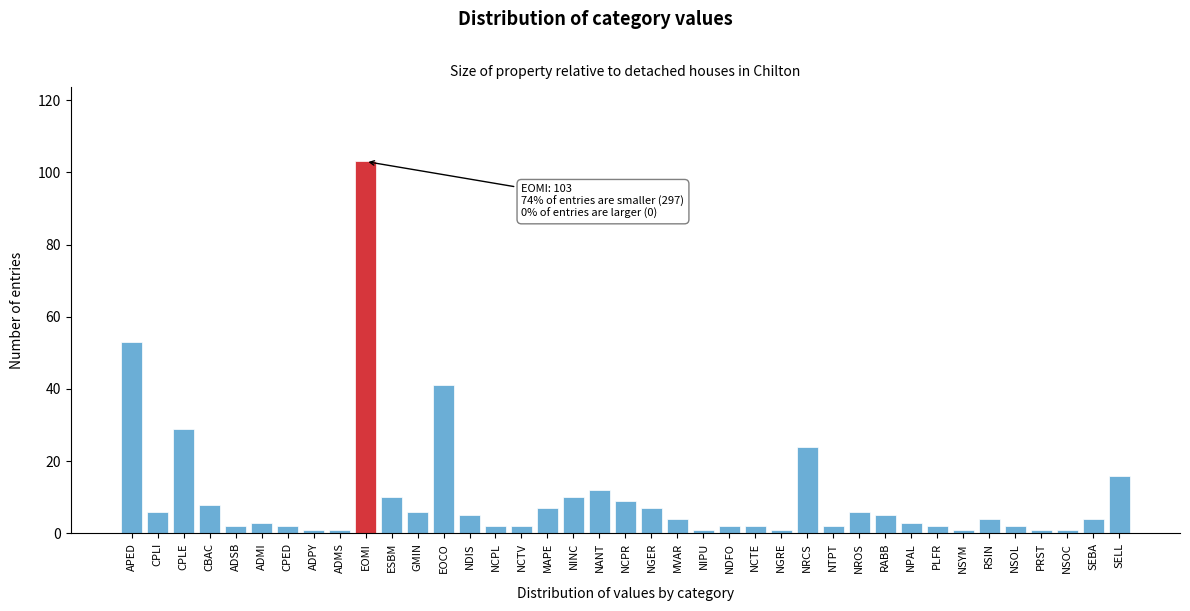

At which category does the chart reach its peak across all series?

EOMI